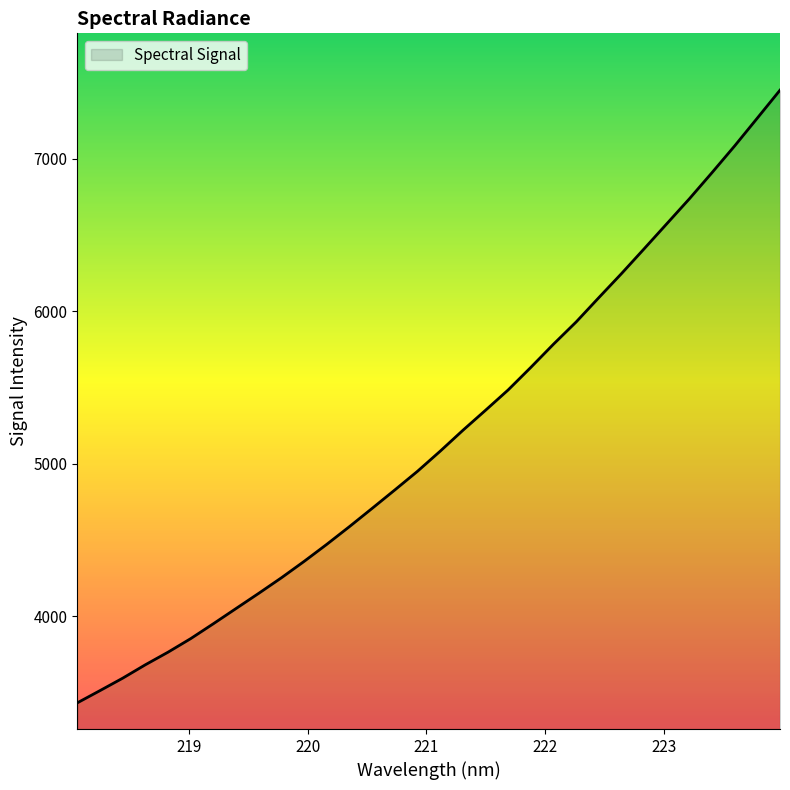

True or false: the data has more than 1 interior local peaks.

False